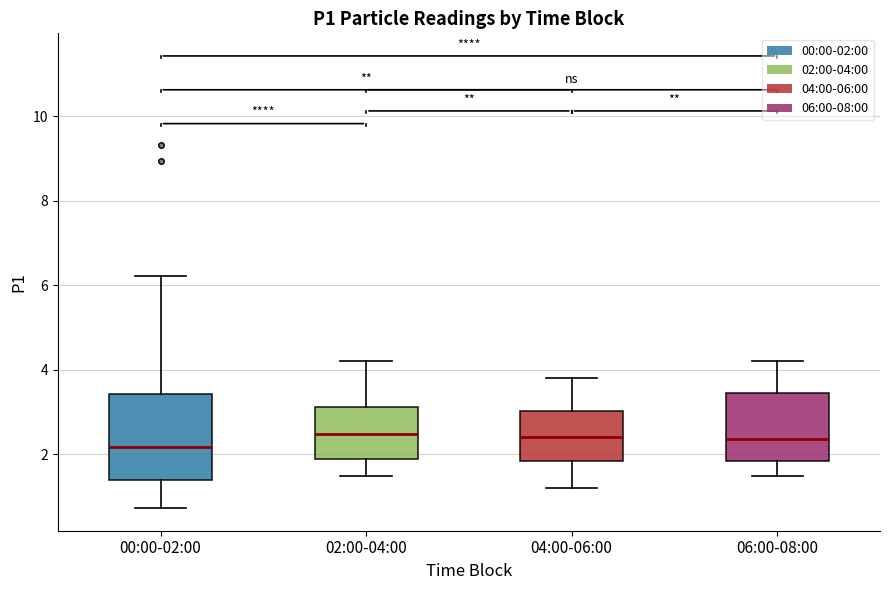

Where does the upper whisker of the box for 00:00-02:00 end on the y-axis? The values are not printed on the chart, so give them approximately, as read against the axis.

6.2